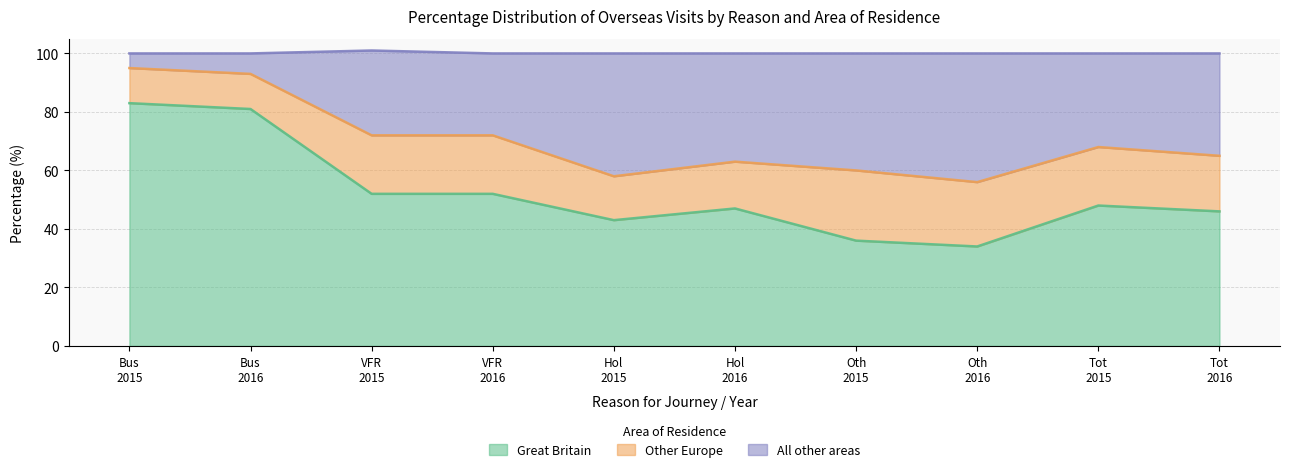

What is the minimum value for Great Britain?

34